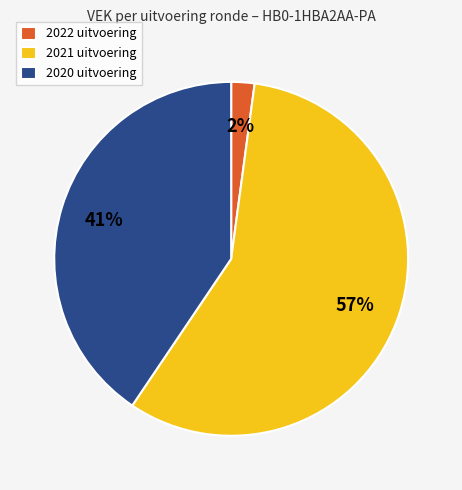

How many slices are in this pie chart?

3